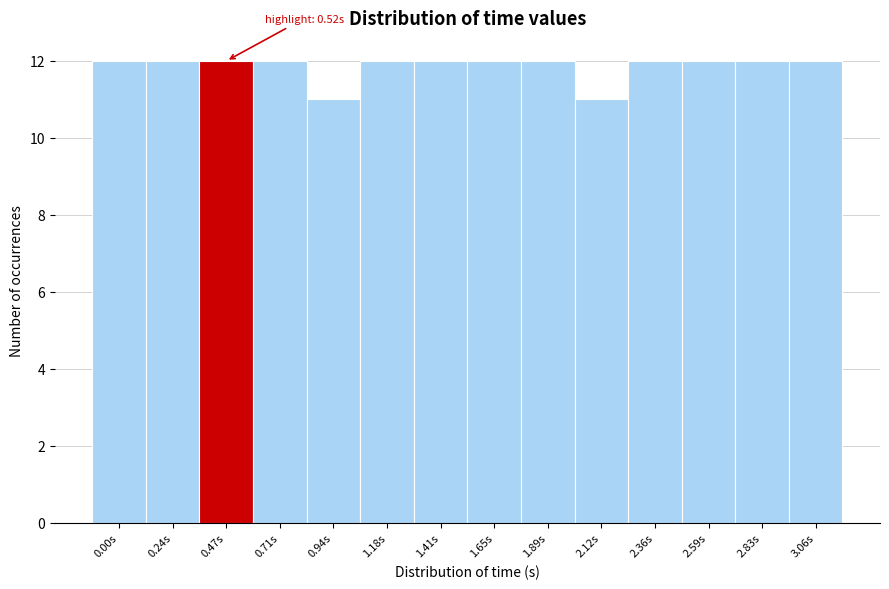

Reading left to right, what are all the values shown in this chart?

0.00s=12	0.24s=12	0.47s=12	0.71s=12	0.94s=11	1.18s=12	1.41s=12	1.65s=12	1.89s=12	2.12s=11	2.36s=12	2.59s=12	2.83s=12	3.06s=12